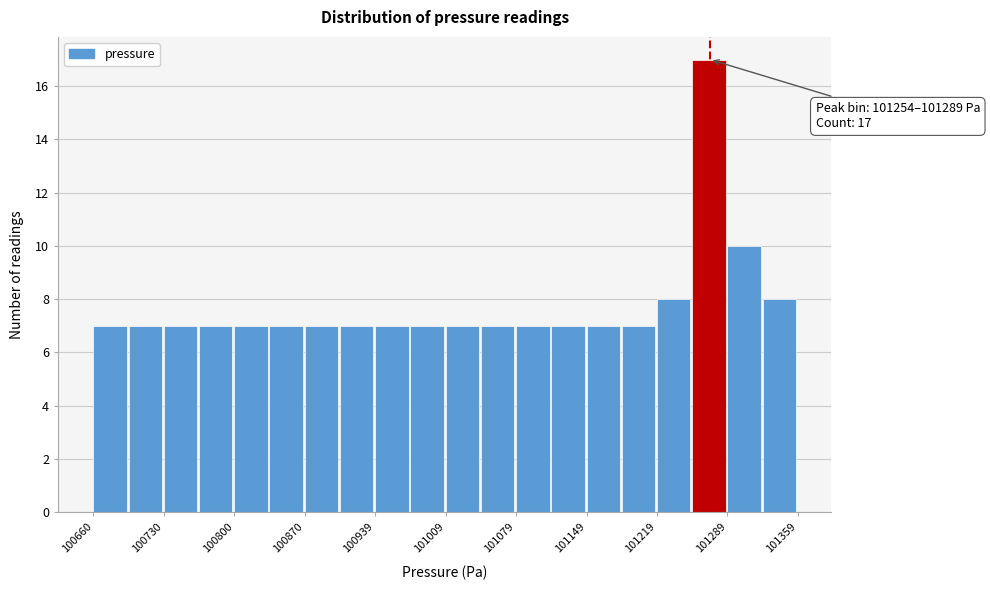

Around what value on the x-axis is the tallest bar? Give the approximate position of its centre, as read against the axis.

101270